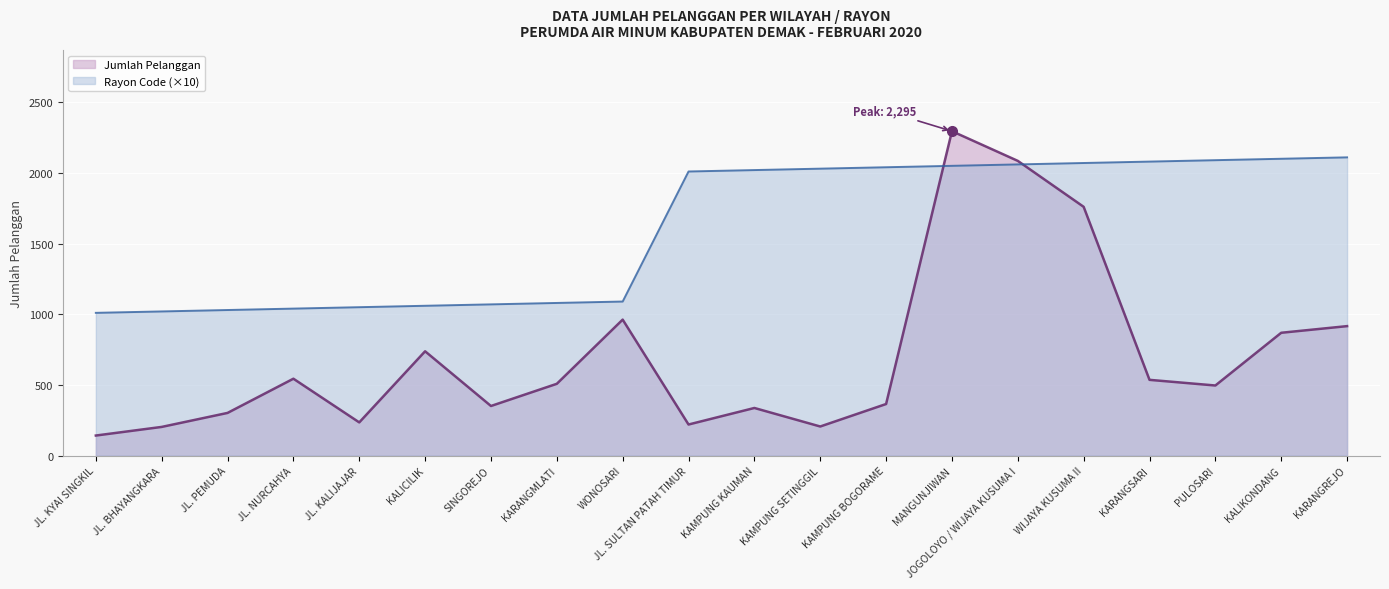

How many lines are shown in the chart?

2